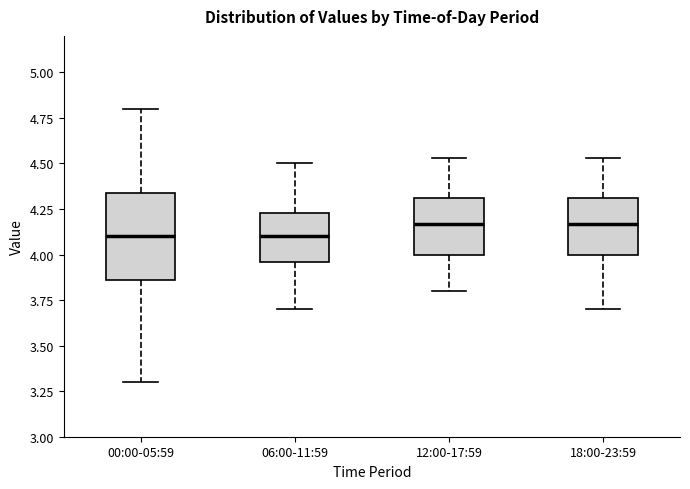

Reading left to right, transcribe this box plot: for each box, give where its median line is, the range the box spans, and where its two whiskers end, as read against the y-axis. The values are not printed on the chart, so give them approximately, as read against the axis.

00:00-05:59: median 4.10, box 3.85 to 4.35, whiskers 3.30 to 4.80
06:00-11:59: median 4.10, box 3.95 to 4.25, whiskers 3.70 to 4.50
12:00-17:59: median 4.15, box 4.00 to 4.30, whiskers 3.80 to 4.55
18:00-23:59: median 4.15, box 4.00 to 4.30, whiskers 3.70 to 4.55